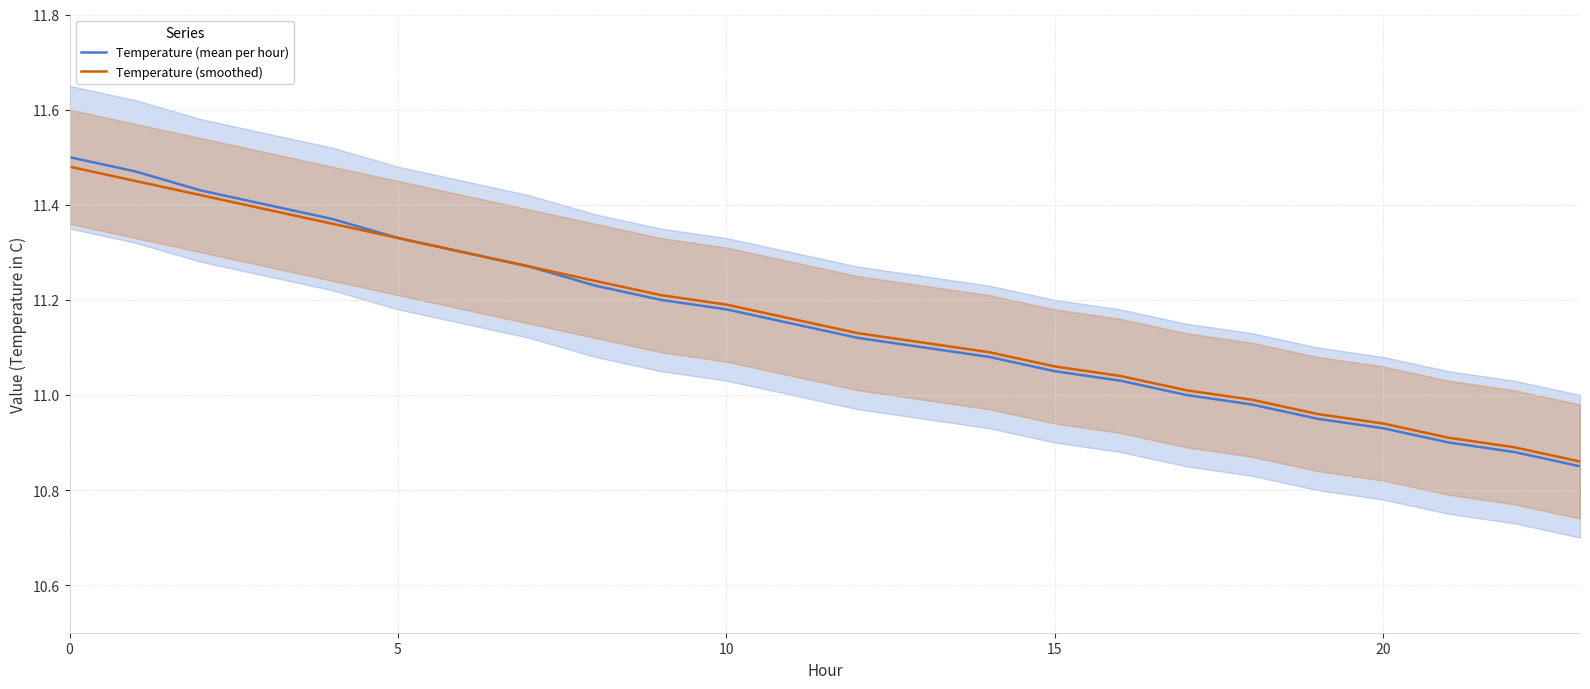

Is it true that Temperature (smoothed) equals 15.0 at 0?

False